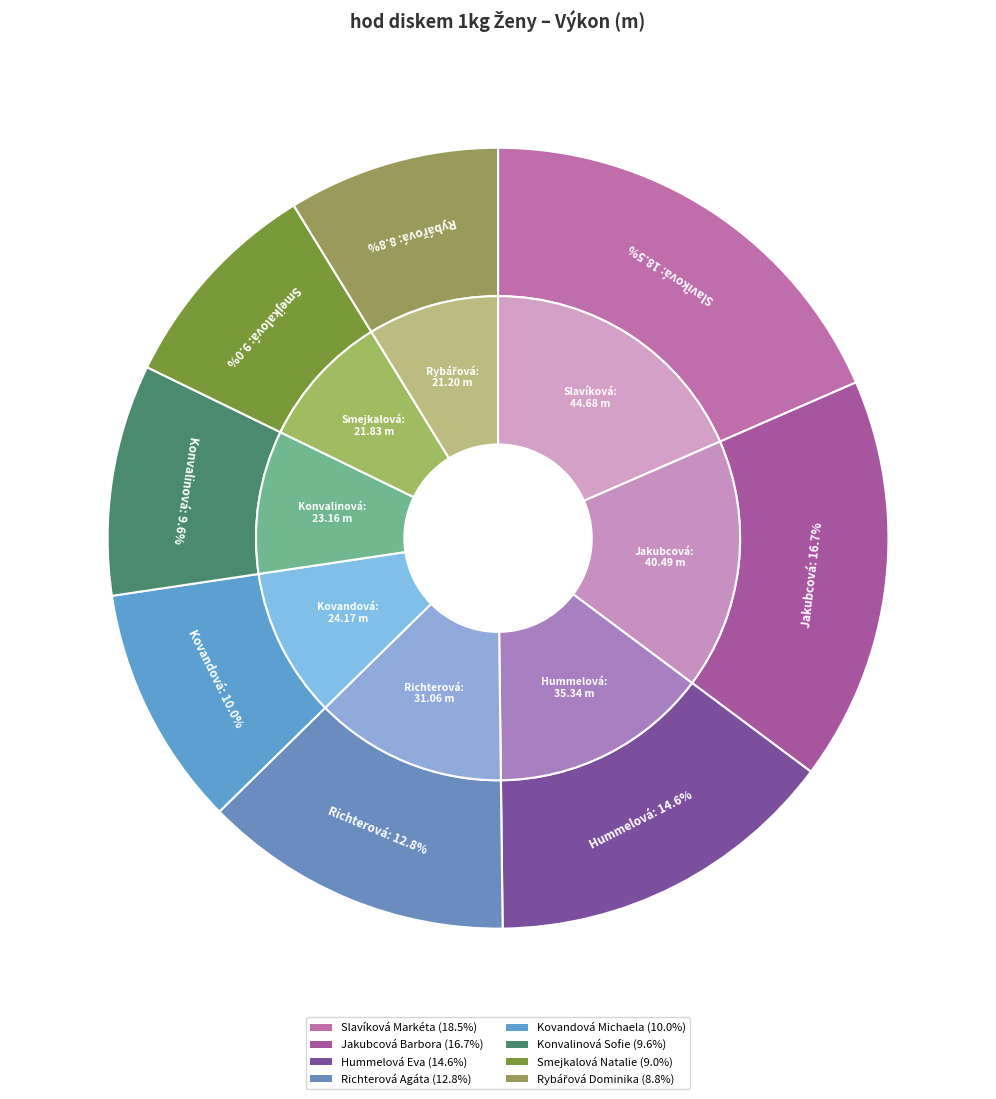

The Jakubcová Barbora slice represents 17% of the pie. True or false?

True